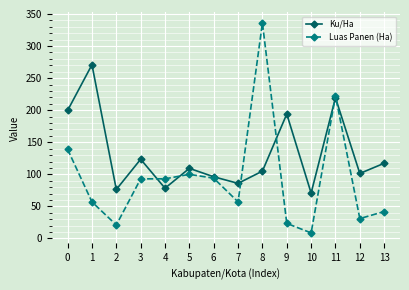

What is the maximum value for Ku/Ha?

270.9